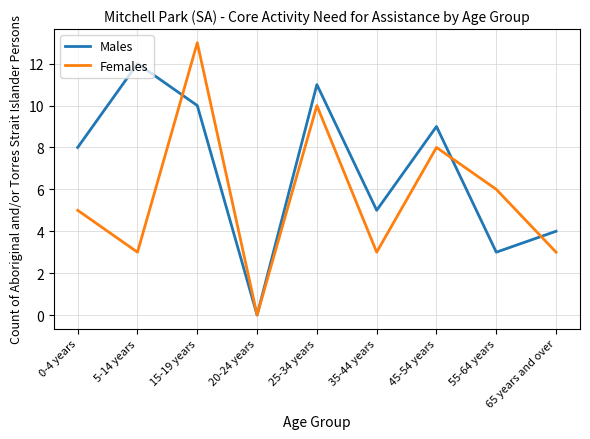

What are all the series names shown in the legend?

Males, Females